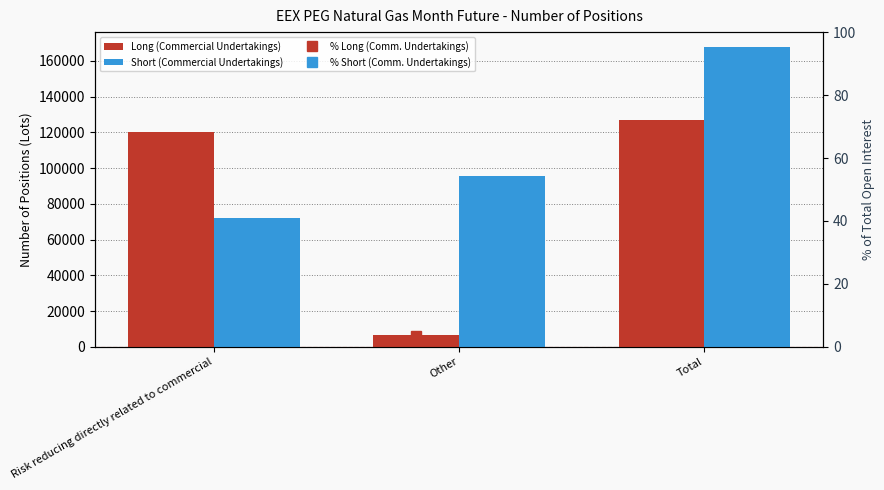

Which series has the largest total across all categories?

Short (Commercial Undertakings)